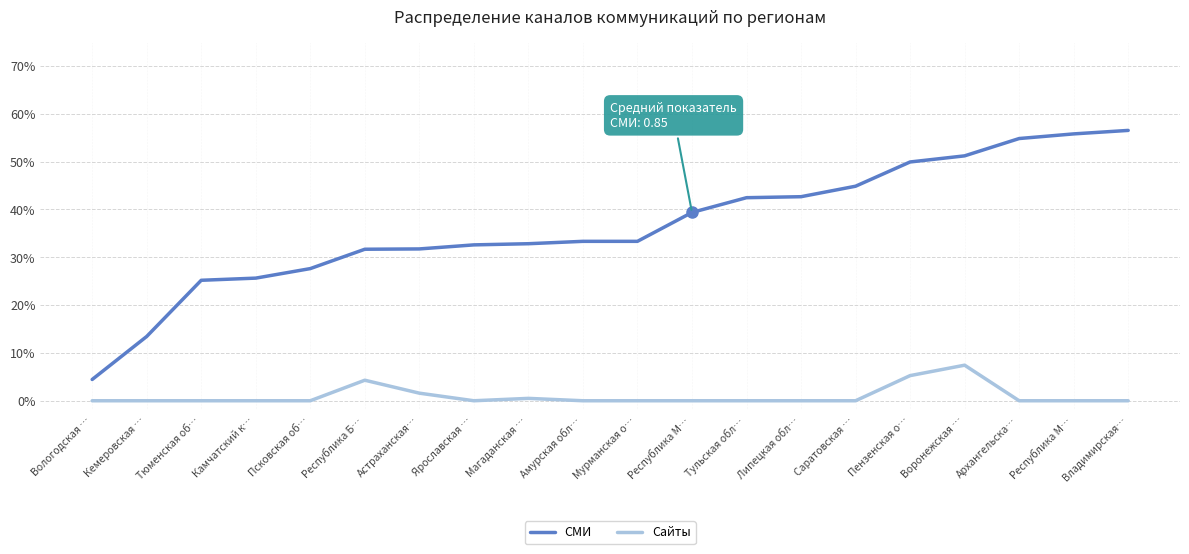

What is the difference between the maximum and minimum values in the Сайты series?

0.1